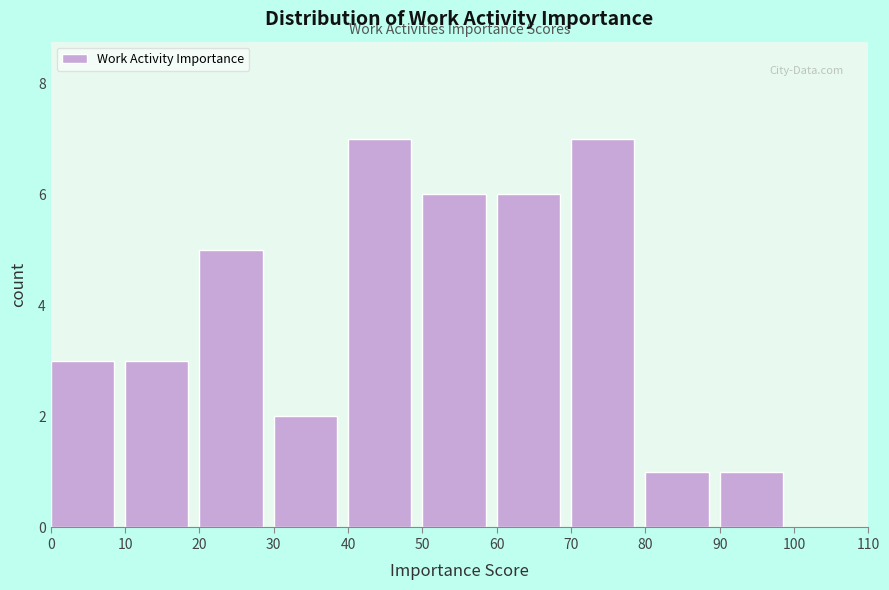

Reading left to right, transcribe this chart: for each bar, give the range it covers on the x-axis and its height. The values are not printed on the chart, so give them approximately, as read against the axis.

0 to 10: 3
10 to 20: 3
20 to 30: 5
30 to 40: 2
40 to 50: 7
50 to 60: 6
60 to 70: 6
70 to 80: 7
80 to 90: 1
90 to 100: 1
100 to 110: 0